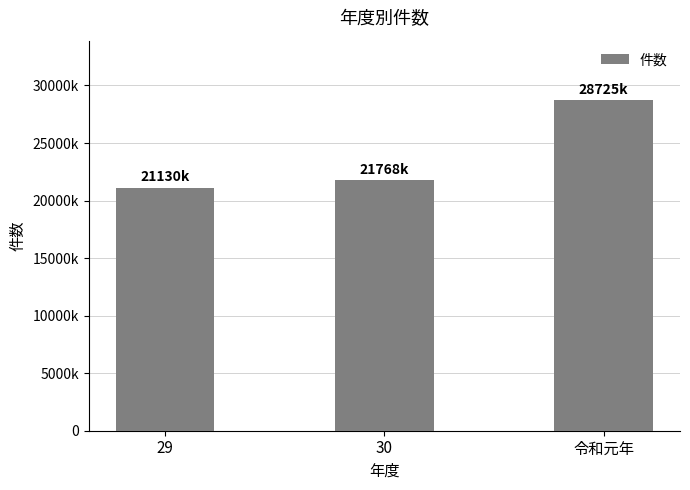

Reading left to right, transcribe all the data shown in this chart.

21129662	21767602	28725116